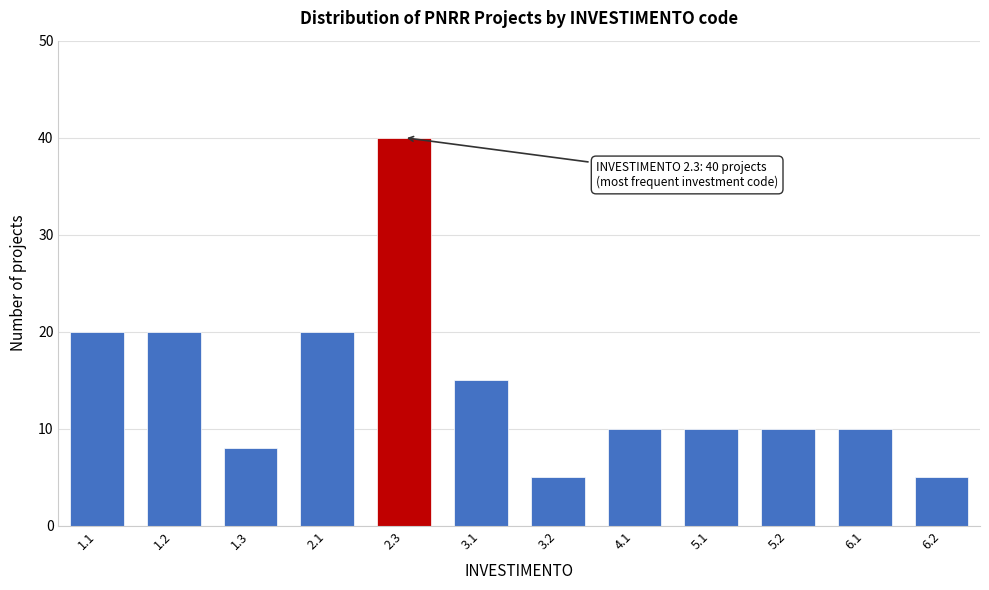

Reading right to left, what are all the values shown in this chart?

6.2=5	6.1=10	5.2=10	5.1=10	4.1=10	3.2=5	3.1=15	2.3=40	2.1=20	1.3=8	1.2=20	1.1=20